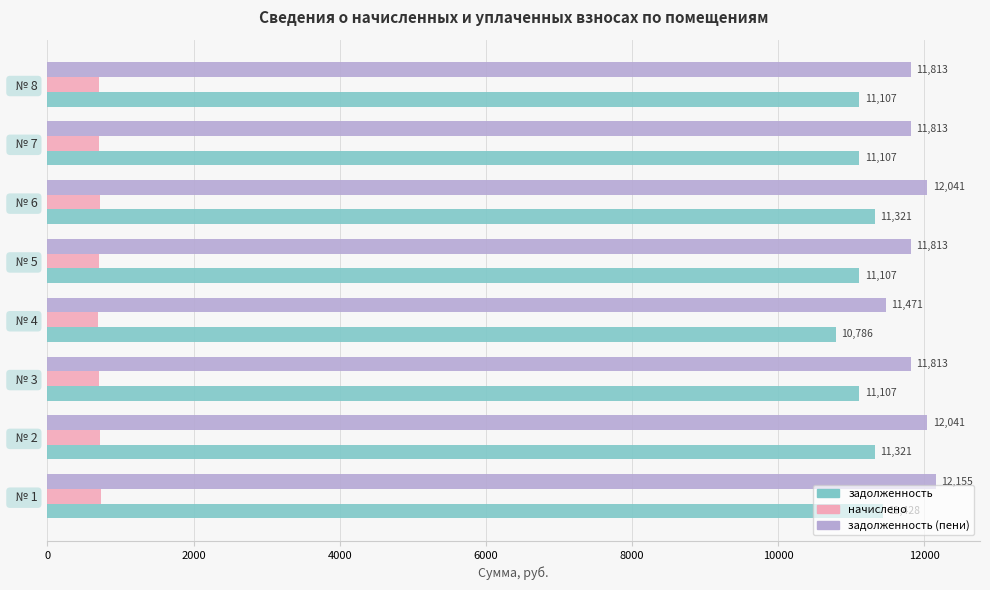

Rank the series by their maximum value, from lowest to highest.

начислено, задолженность, задолженность (пени)